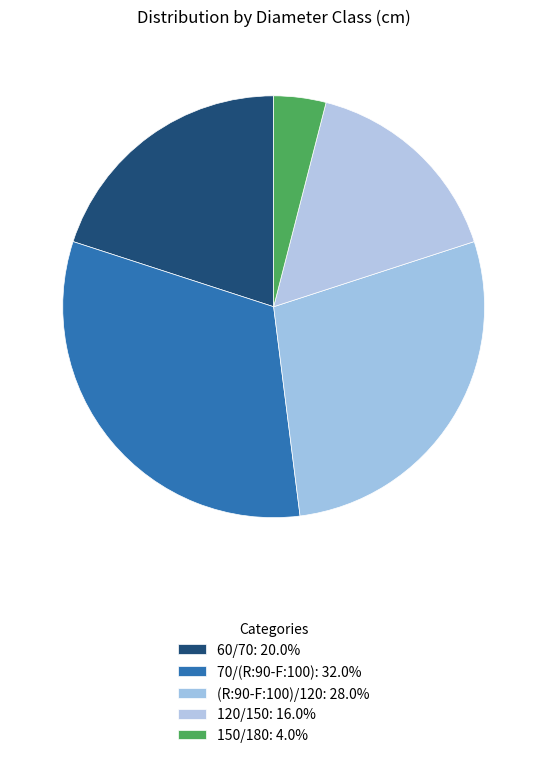

Do (R:90-F:100)/120 and 70/(R:90-F:100) together represent more than half of the pie?

Yes